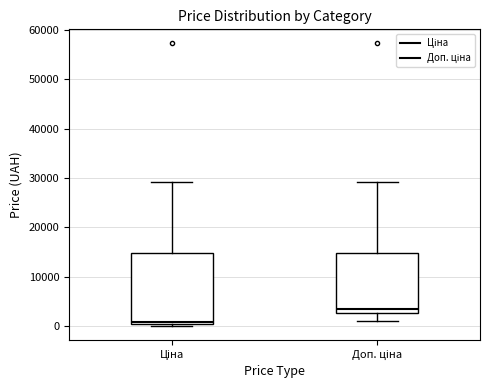

Reading left to right, transcribe this box plot: for each box, give where its median line is, the range the box spans, and where its two whiskers end, as read against the y-axis. The values are not printed on the chart, so give them approximately, as read against the axis.

Ціна: median 1000, box 0 to 15000, whiskers 0 (just below the box's lower edge) to 29000
Доп. ціна: median 3000 (just above the box's lower edge), box 3000 to 15000, whiskers 1000 to 29000